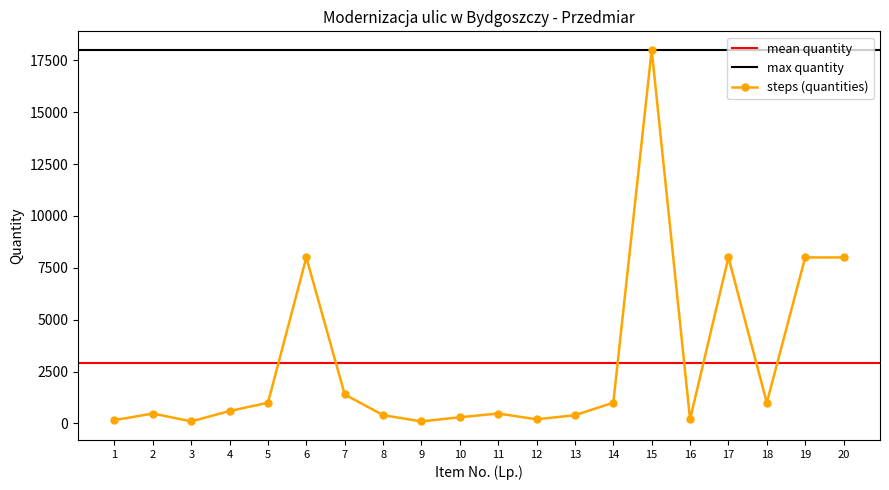

What is the difference between the maximum and minimum values?

17900